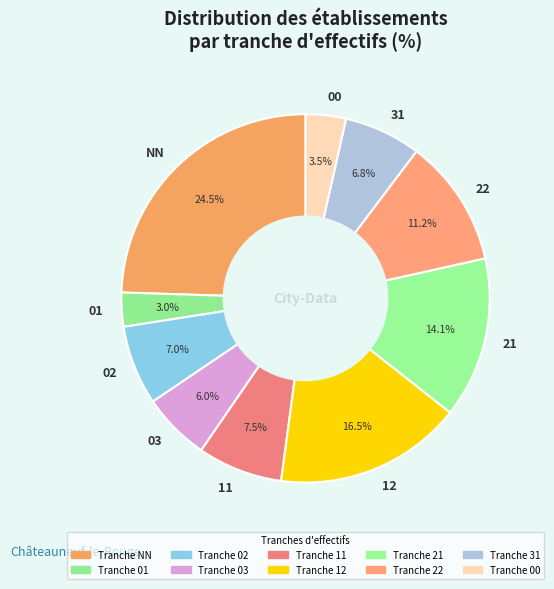

Count the number of slices in the pie.

10